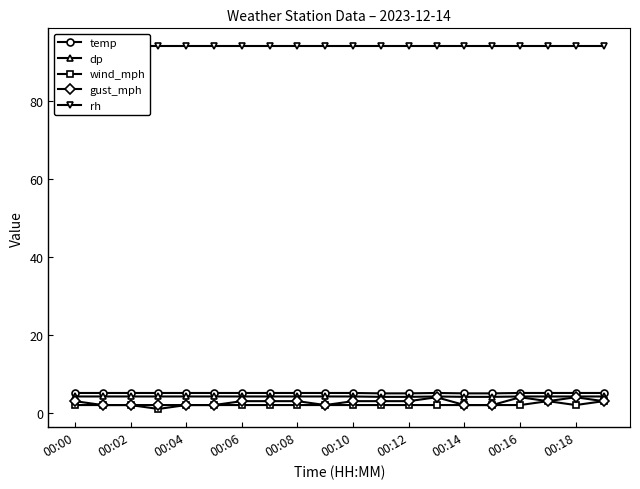

How many lines are shown in the chart?

5